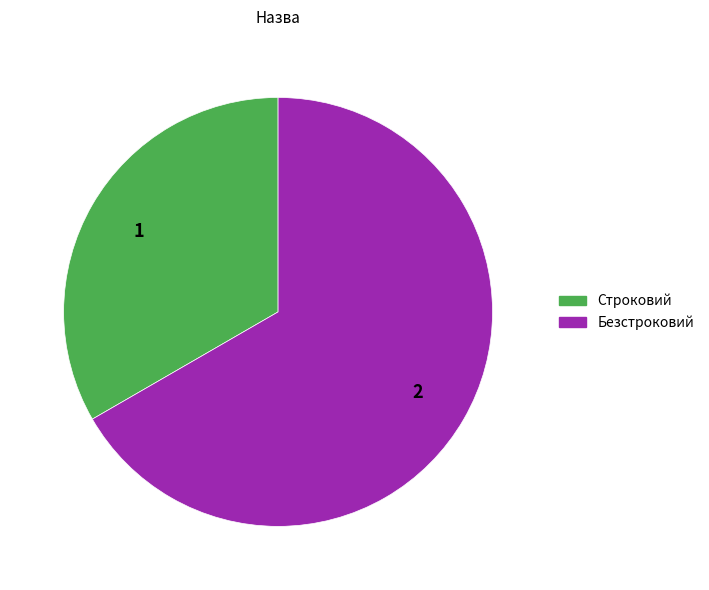

Between Строковий and Безстроковий, which is larger?

Безстроковий